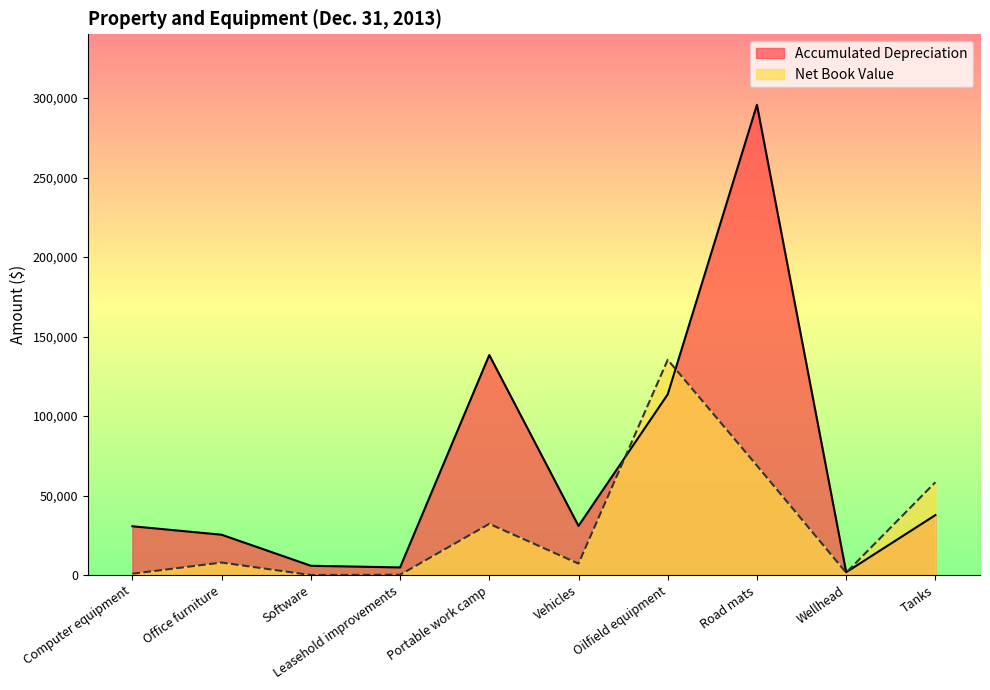

At how many categories does at least one series exceed 245892?

1